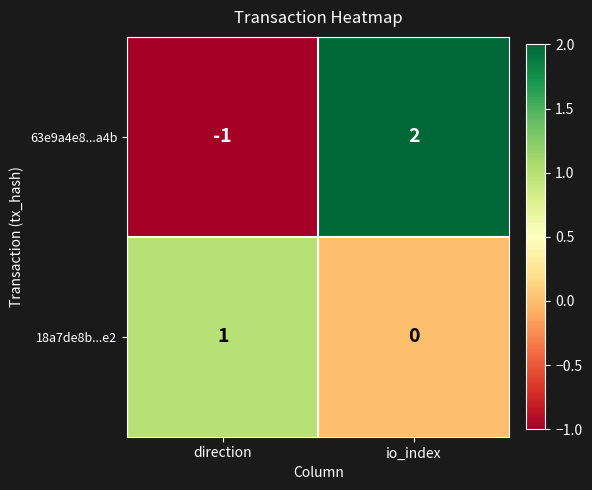

Reading left to right, list all the values displayed in this chart.

63e9a4e8...a4b: direction=-1	io_index=2
18a7de8b...e2: direction=1	io_index=0